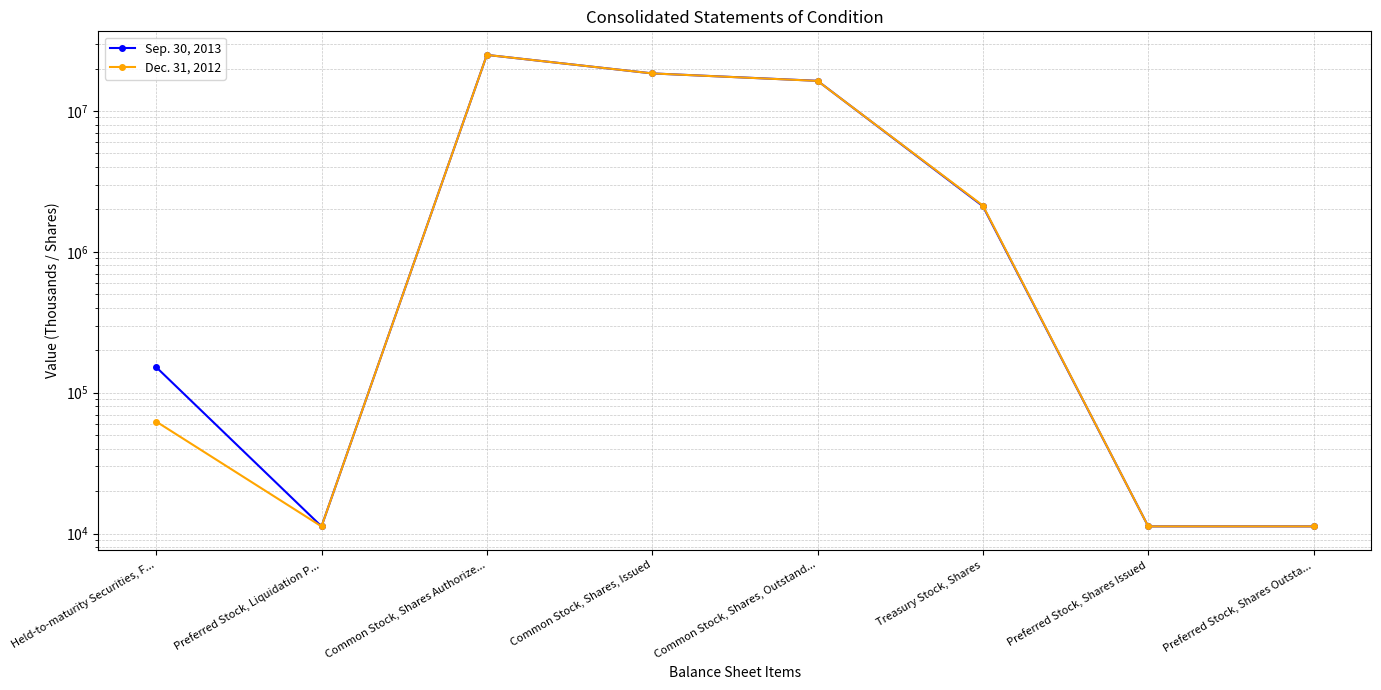

True or false: Sep. 30, 2013 has a value of 11250 at Preferred Stock, Shares Outsta....

True